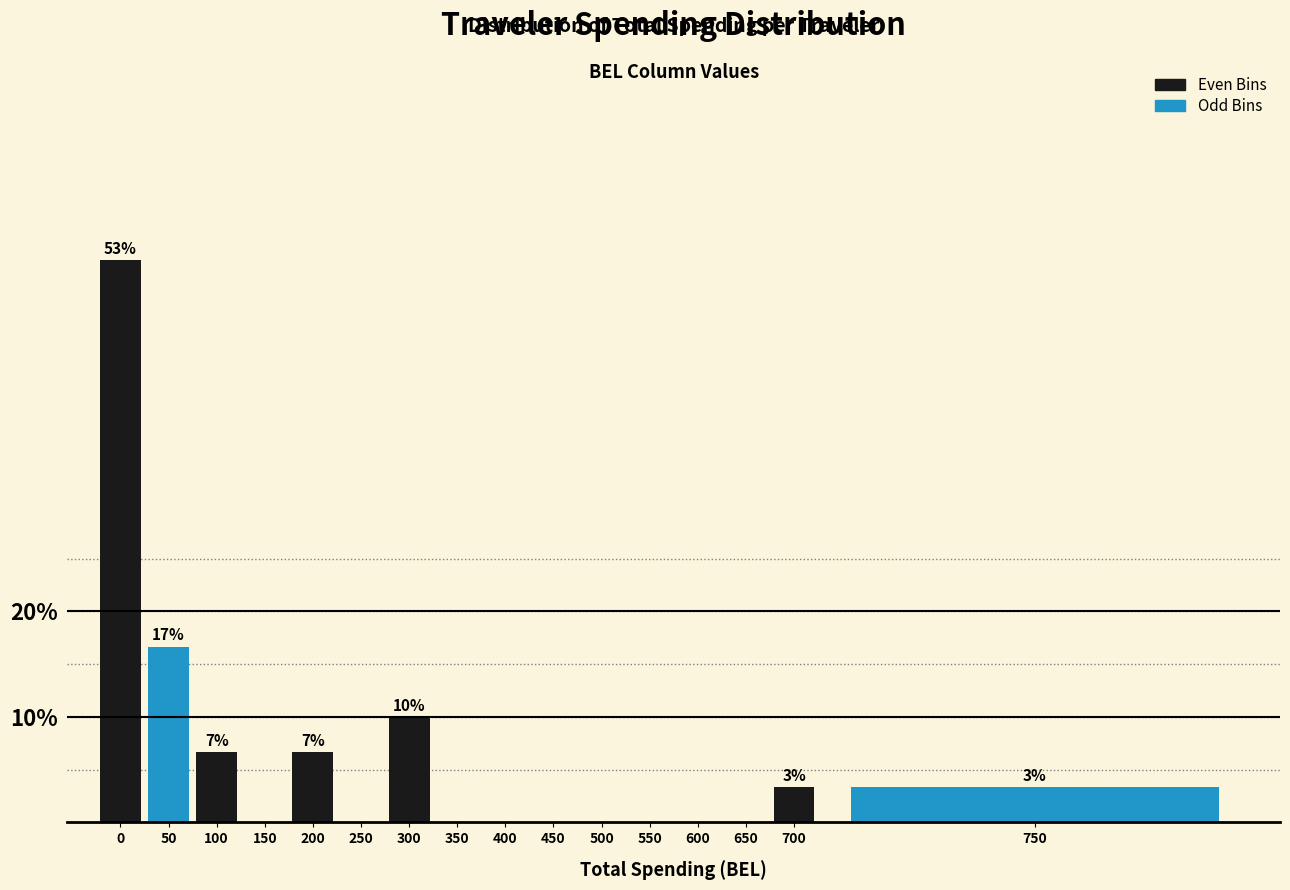

Reading right to left, extract all data points from this chart.

750=3.3	700=3.3	650=0.0	600=0.0	550=0.0	500=0.0	450=0.0	400=0.0	350=0.0	300=10.0	250=0.0	200=6.7	150=0.0	100=6.7	50=16.7	0=53.3